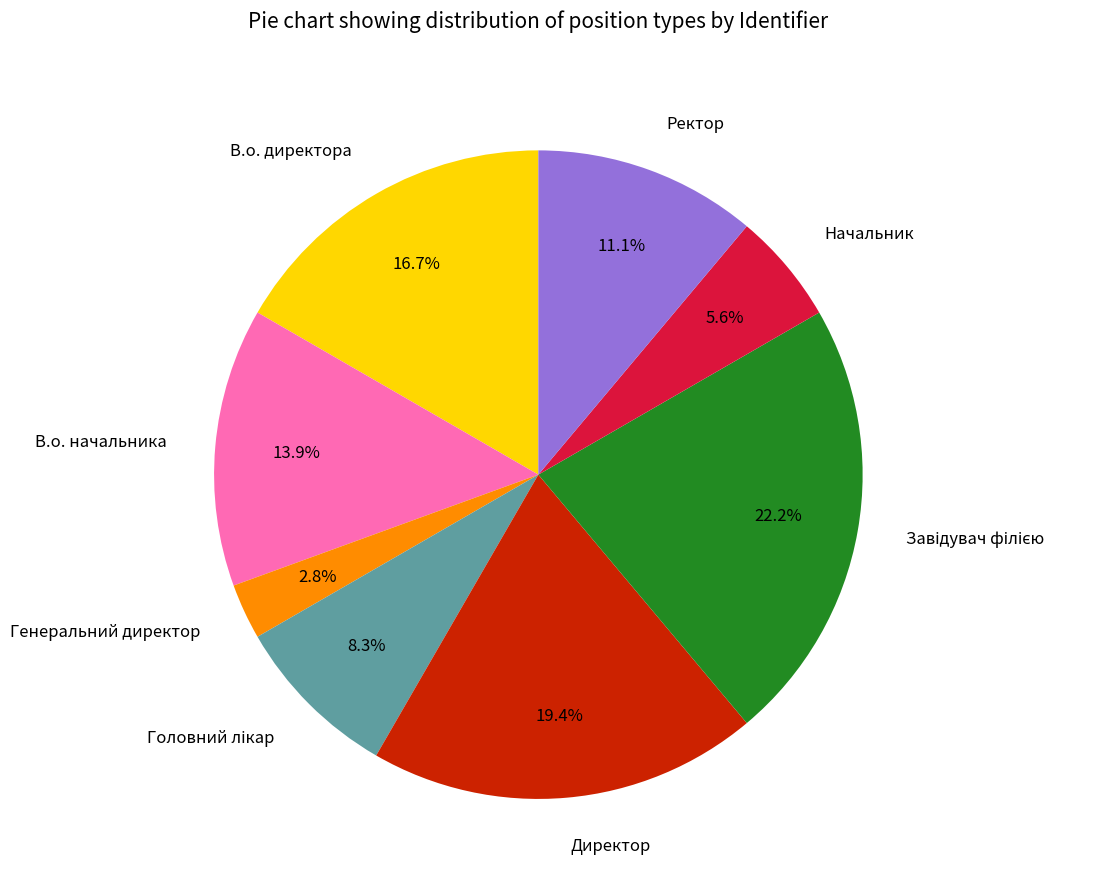

Between Начальник and В.о. директора, which is larger?

В.о. директора